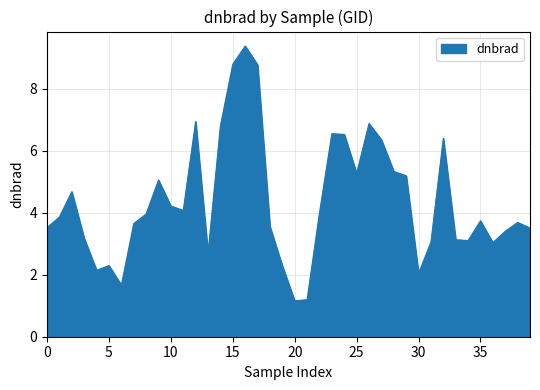

How many lines are shown in the chart?

1